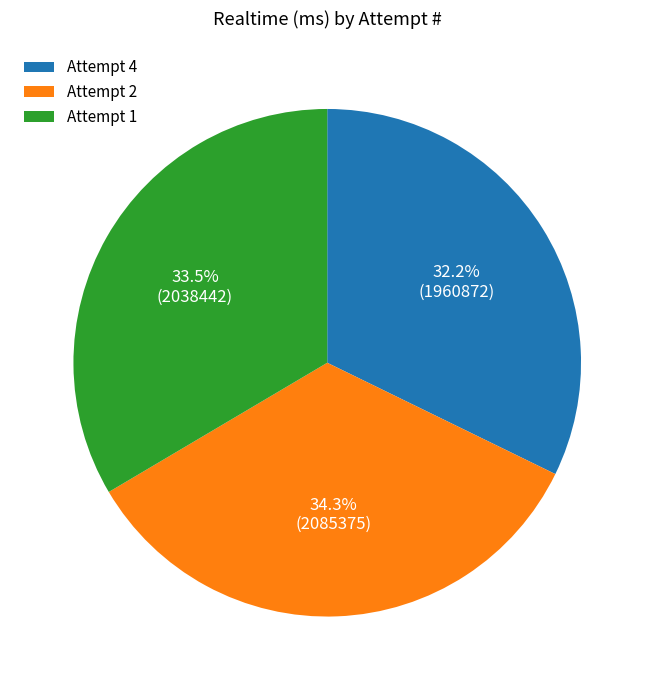

What is the ratio of the value at Attempt 4 to the value at Attempt 2?

0.9